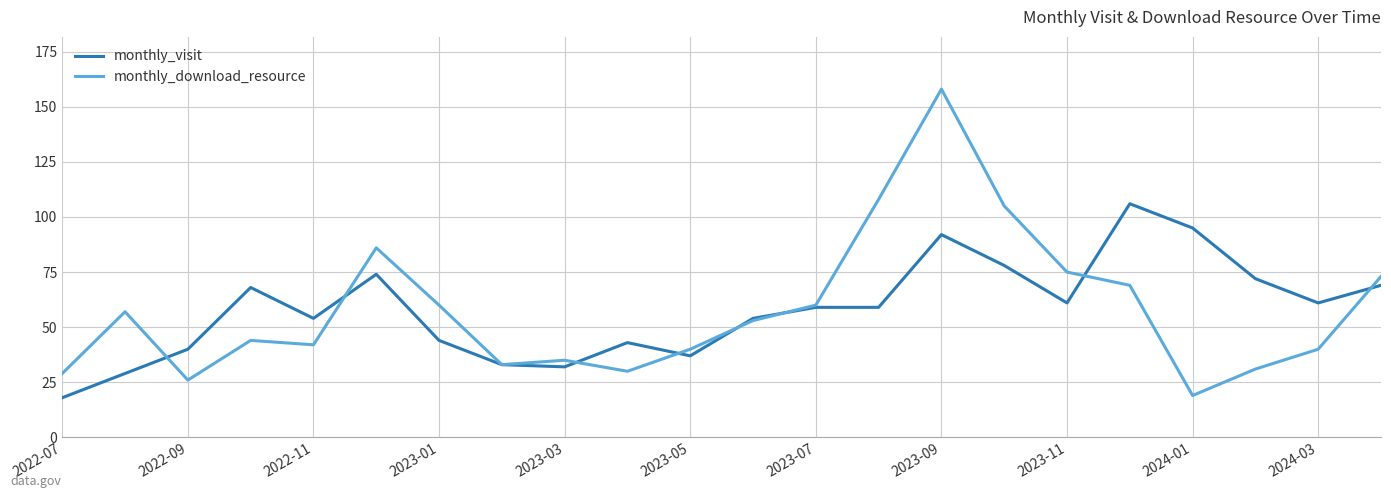

What are all the series names shown in the legend?

monthly_visit, monthly_download_resource